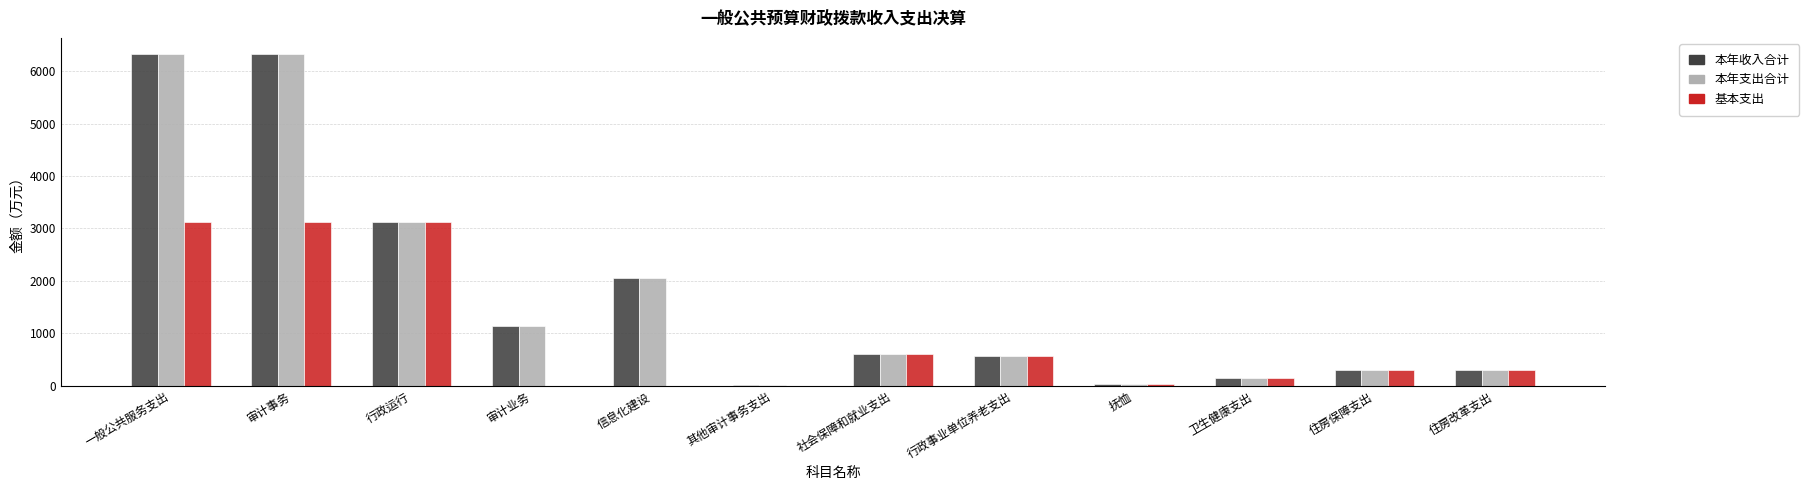

What is the maximum value for 基本支出?

3114.6